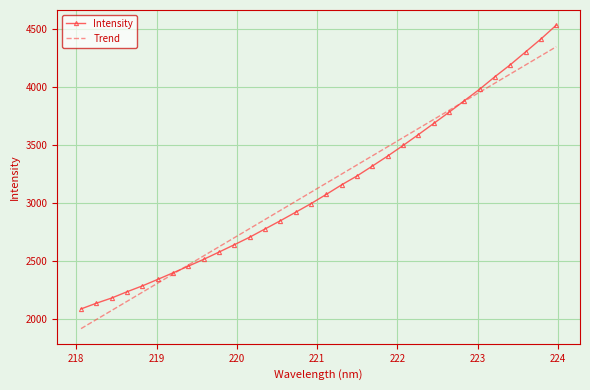

At how many categories does at least one series exceed 3188?

15